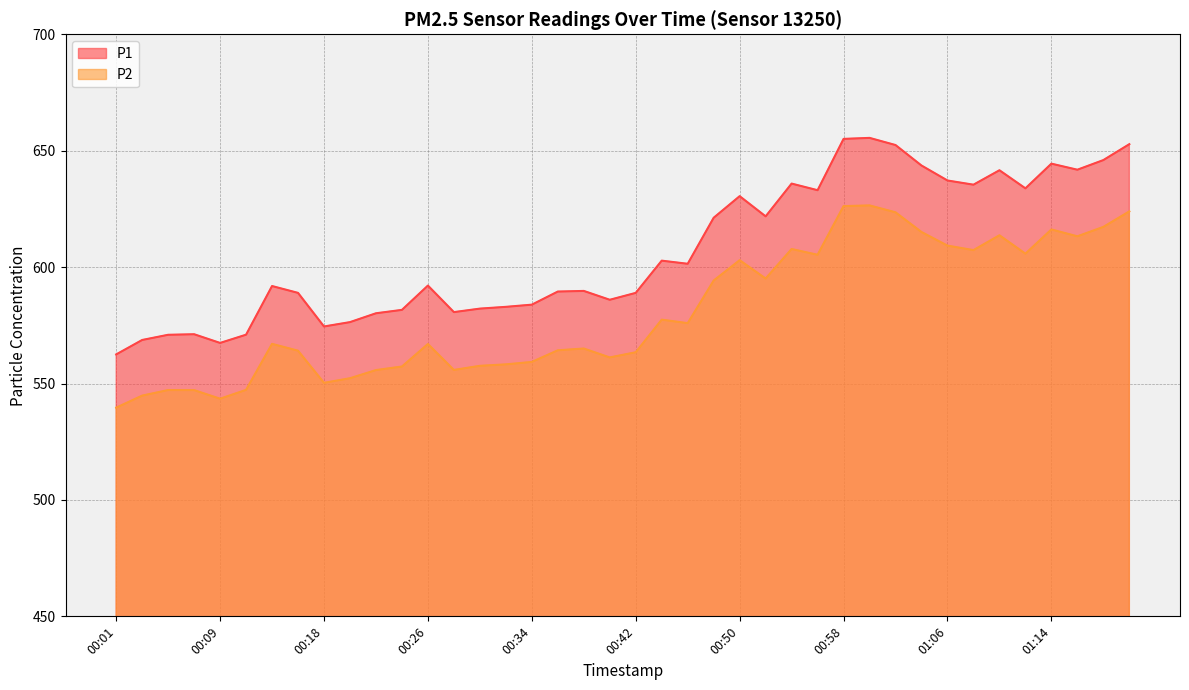

At which label does P2 reach its peak?

01:00